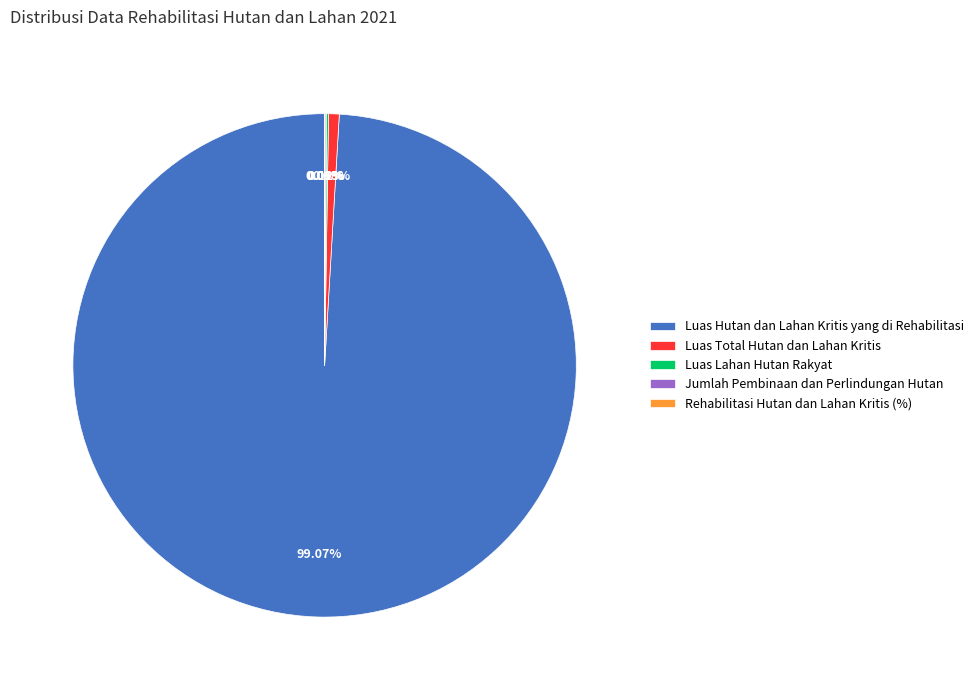

What percentage is the Luas Total Hutan dan Lahan Kritis slice, to the nearest percent?

1%